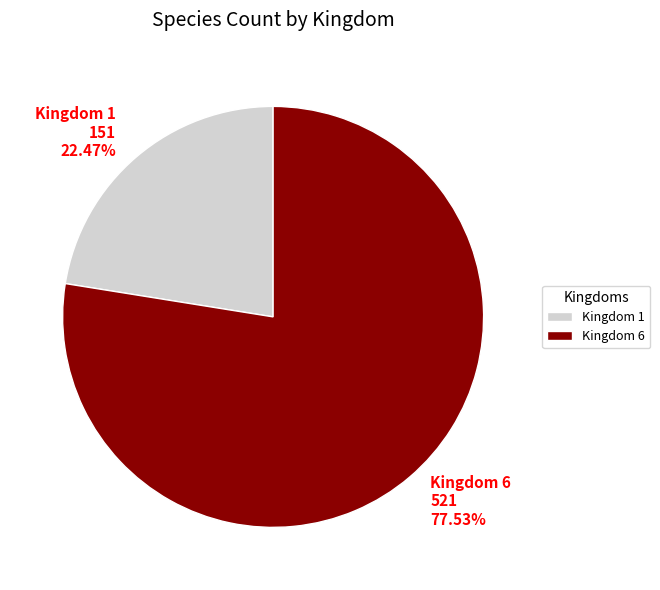

To the nearest percent, what is the average slice percentage?

50%